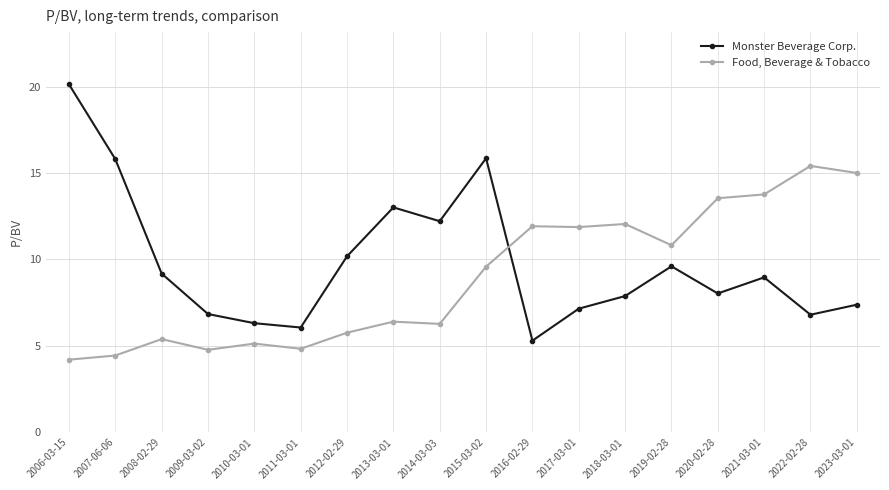

Is it true that Food, Beverage & Tobacco equals 4.8 at 2009-03-02?

True